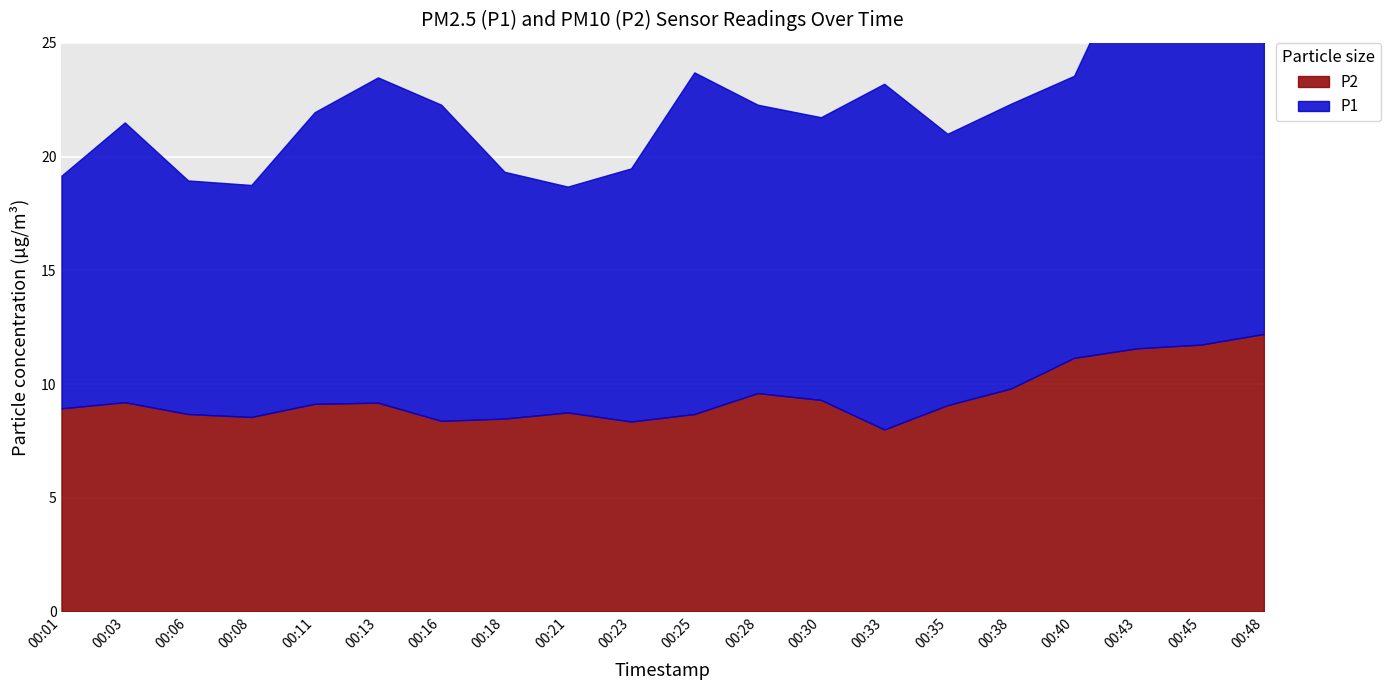

What are all the series names shown in the legend?

P1, P2